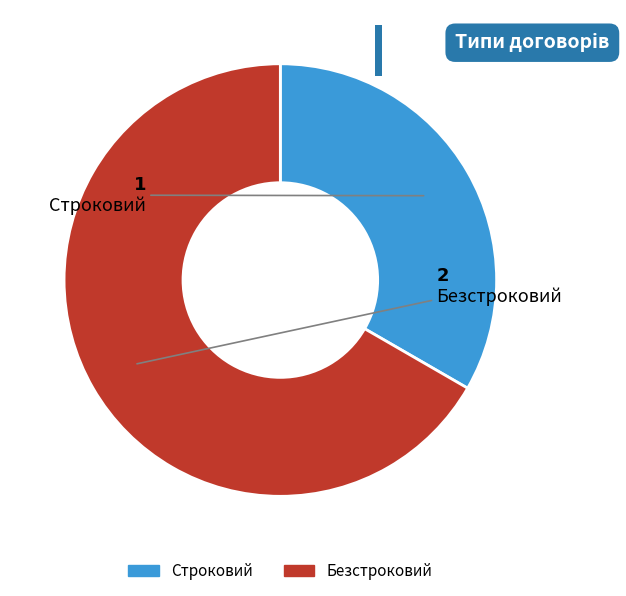

Between Строковий and Безстроковий, which is larger?

Безстроковий